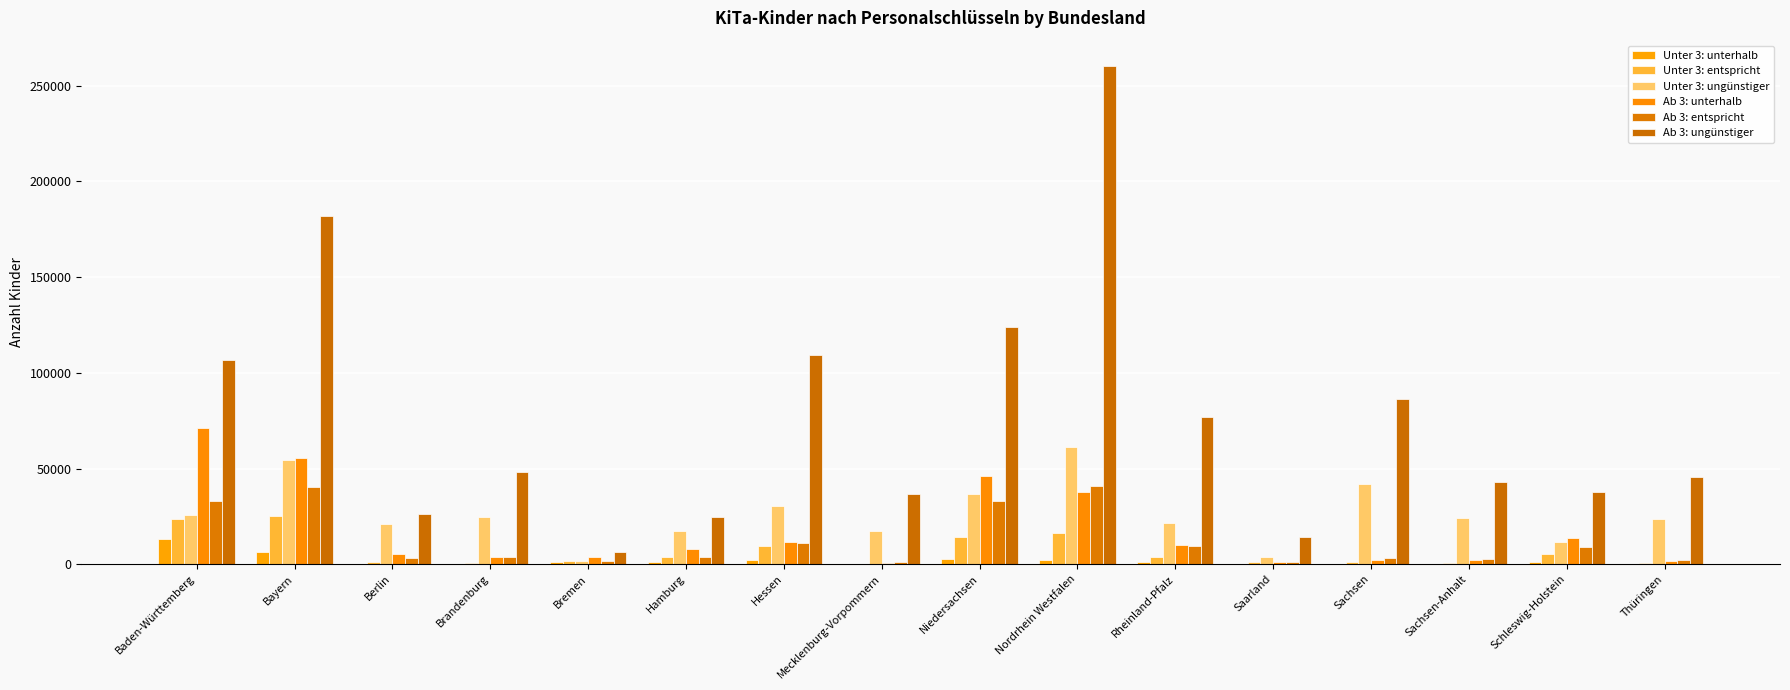

List the series in order of their peak value, highest first.

Ab 3: ungünstiger, Ab 3: unterhalb, Unter 3: ungünstiger, Ab 3: entspricht, Unter 3: entspricht, Unter 3: unterhalb